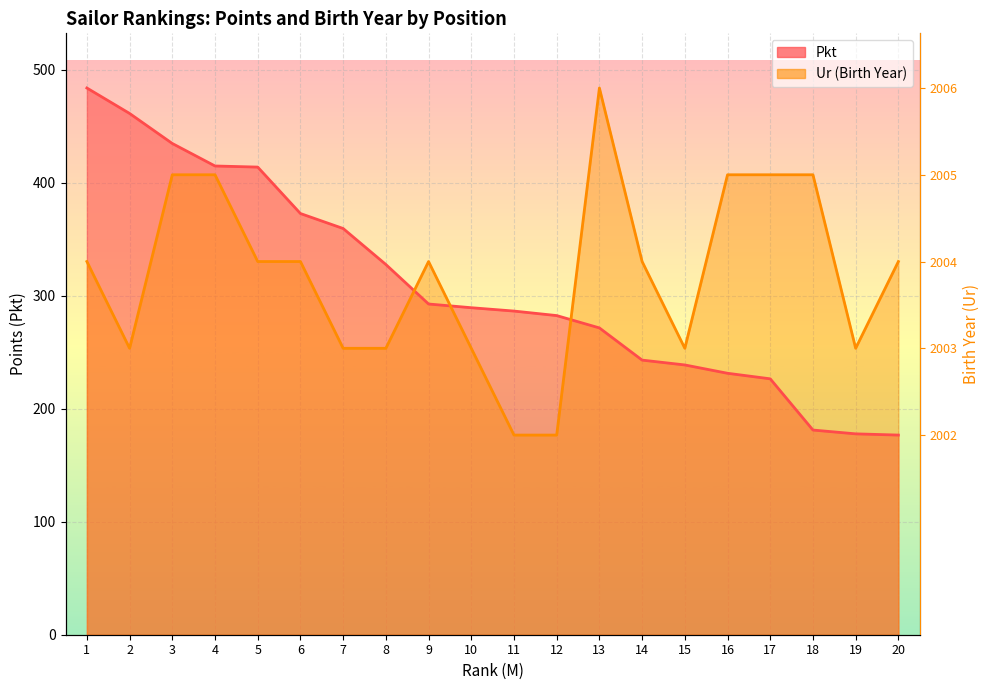

Reading right to left, transcribe all the data shown in this chart.

Pkt: 176.6	177.7	181.1	226.4	231.3	238.7	242.9	271.4	282.3	286.3	289.3	292.6	327.5	359.4	372.6	413.7	414.7	434.6	461.1	483.6
Ur: 330.1	253.4	406.9	406.9	406.9	253.4	330.1	483.6	176.6	176.6	253.4	330.1	253.4	253.4	330.1	330.1	406.9	406.9	253.4	330.1